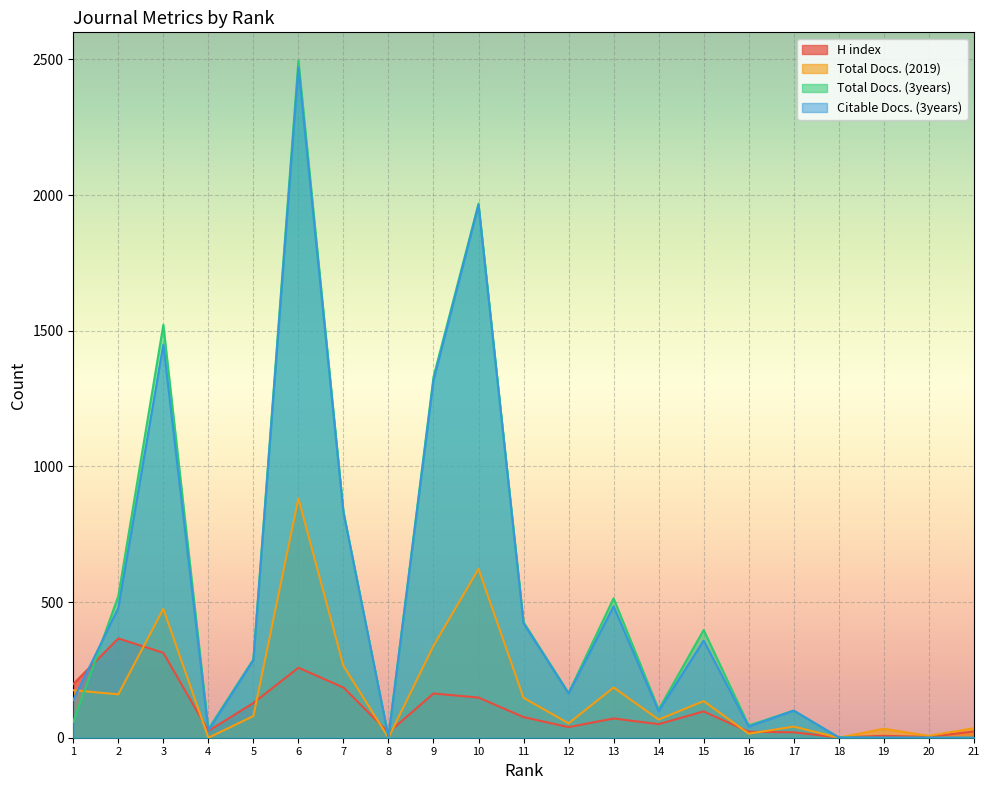

Where is the first local maximum for Total Docs. (2019)?

3